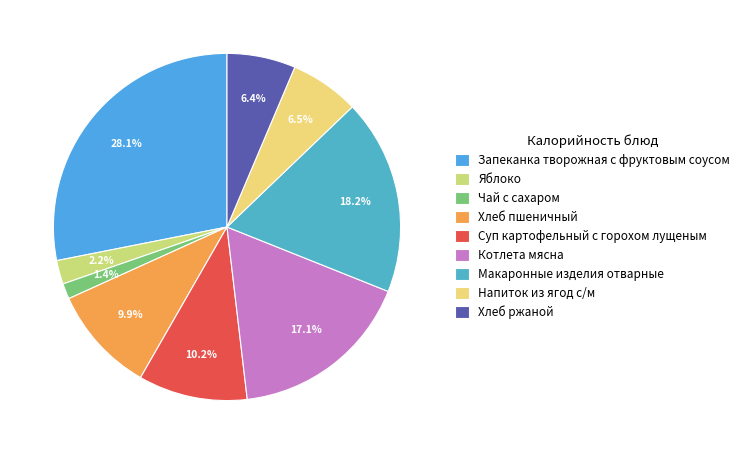

Which slice is the smallest?

Чай с сахаром